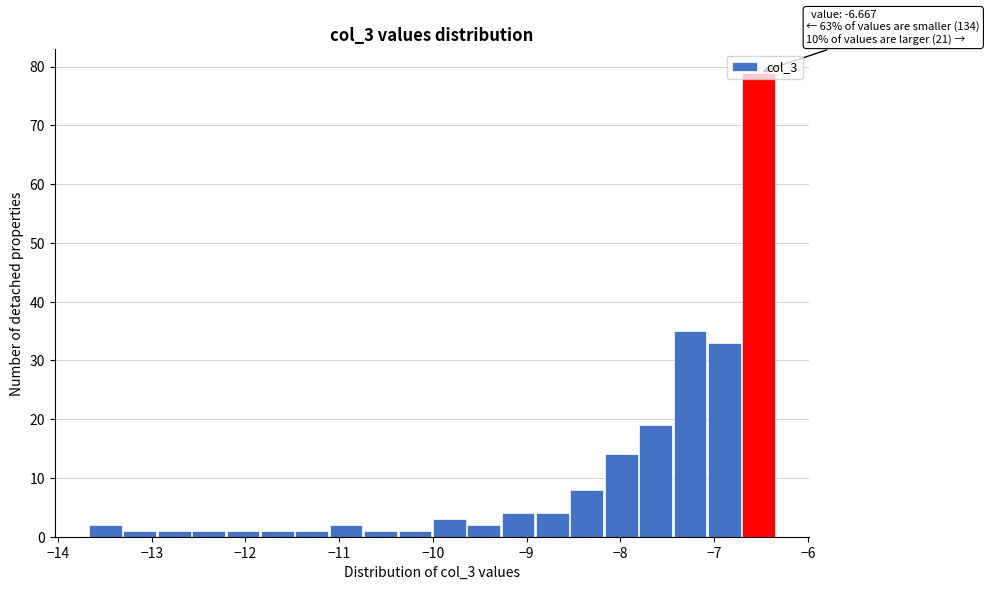

Around what value on the x-axis is the tallest bar? Give the approximate position of its centre, as read against the axis.

-6.5